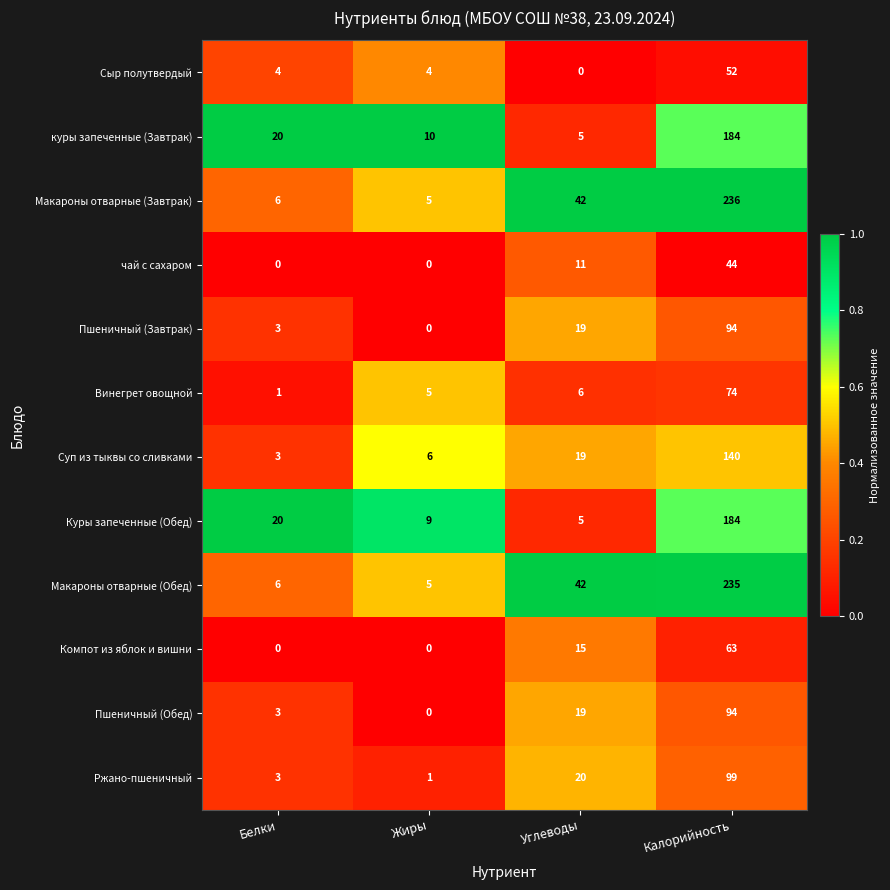

Read the Макароны отварные (Завтрак) value at Калорийность, to the nearest 5.

235